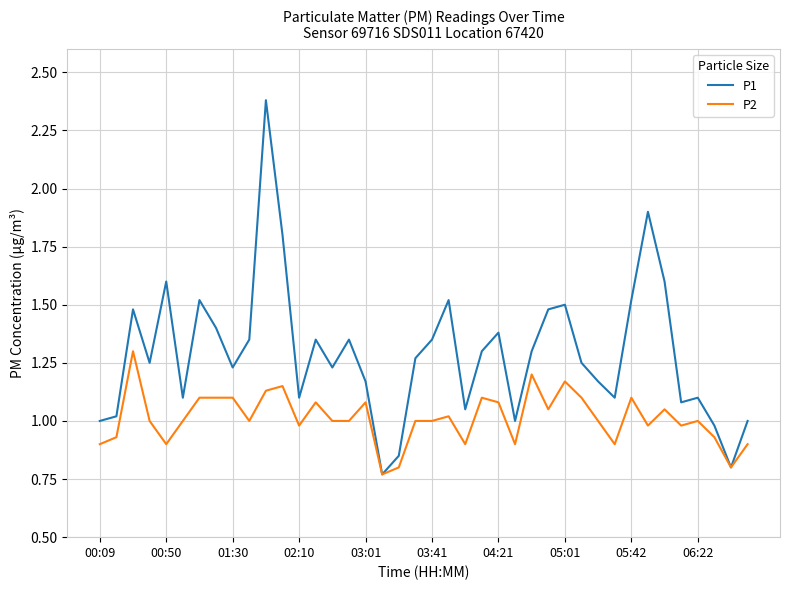

List the series in order of their peak value, lowest first.

P2, P1